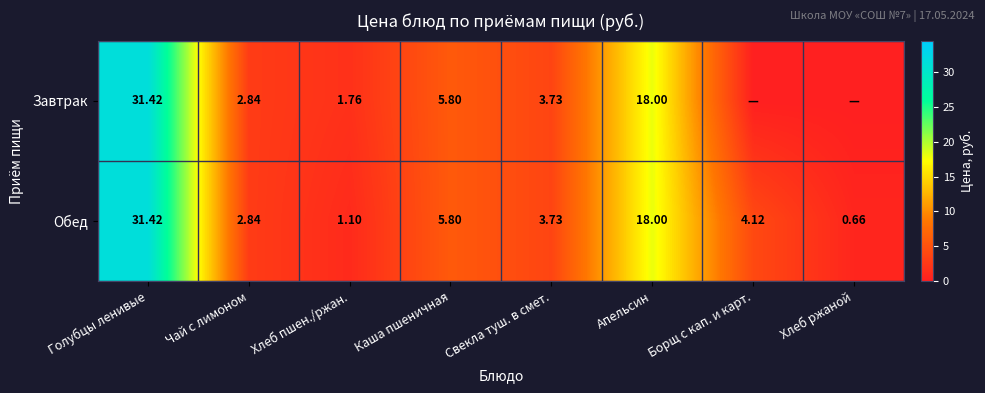

What is the sum of all Обед values?

67.7